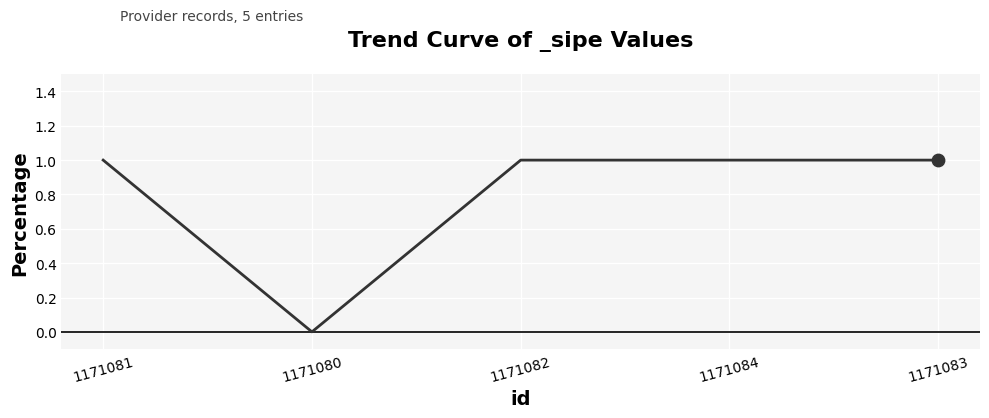

Between 1171083 and 1171080, which is larger?

1171083